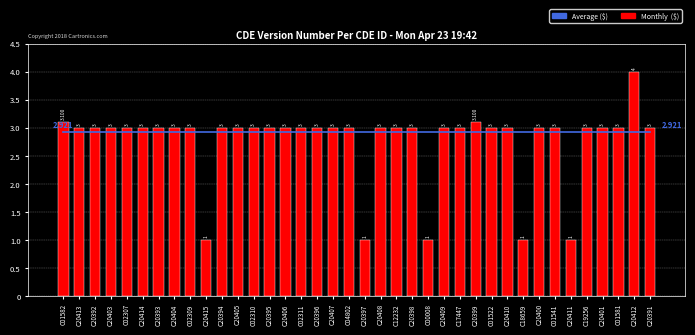

Does the chart contain any negative values?

No